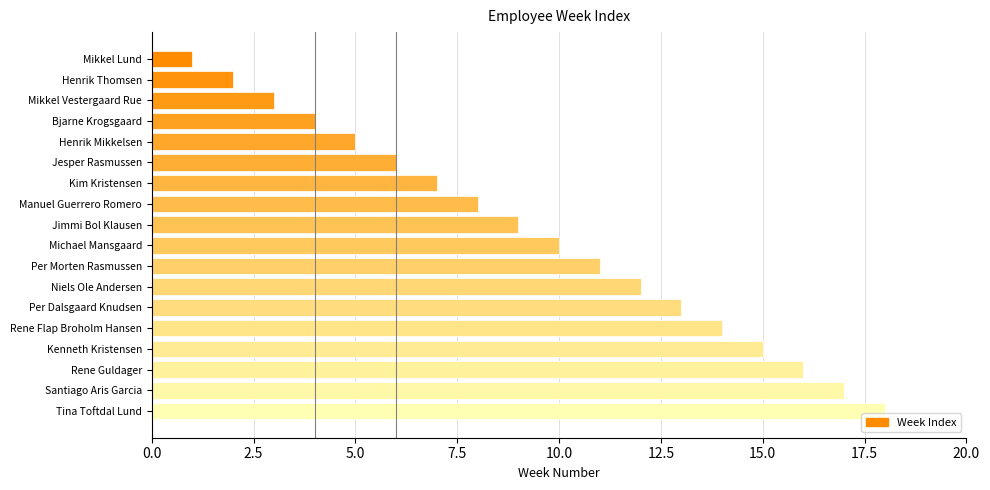

The value at Per Dalsgaard Knudsen is 13. True or false?

True